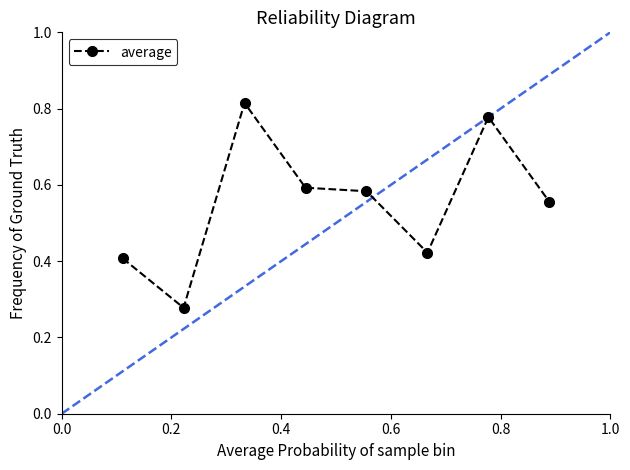

Count the values in the range 0 to 1.

8